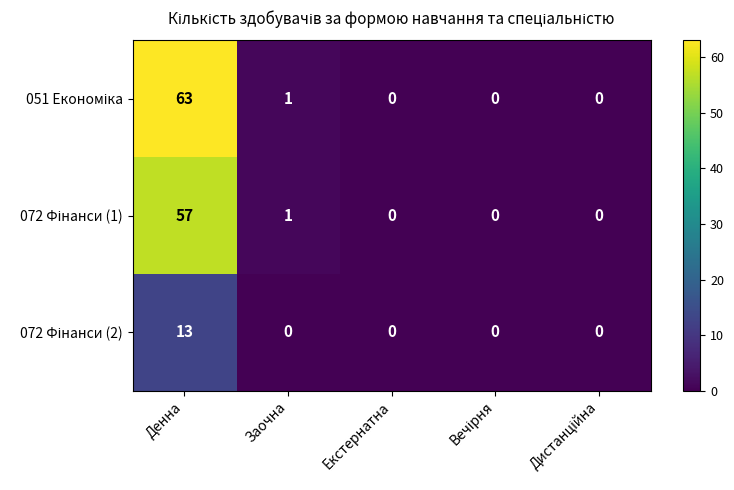

At which category is the sum across all series the highest?

Денна